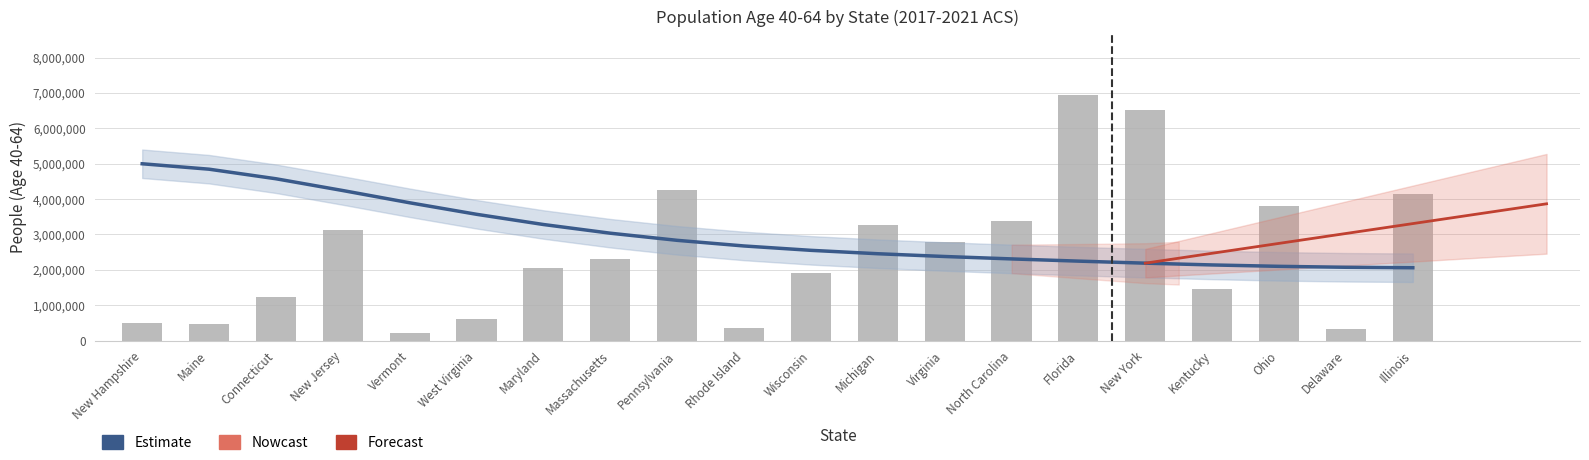

The value at Rhode Island is 101386. True or false?

False